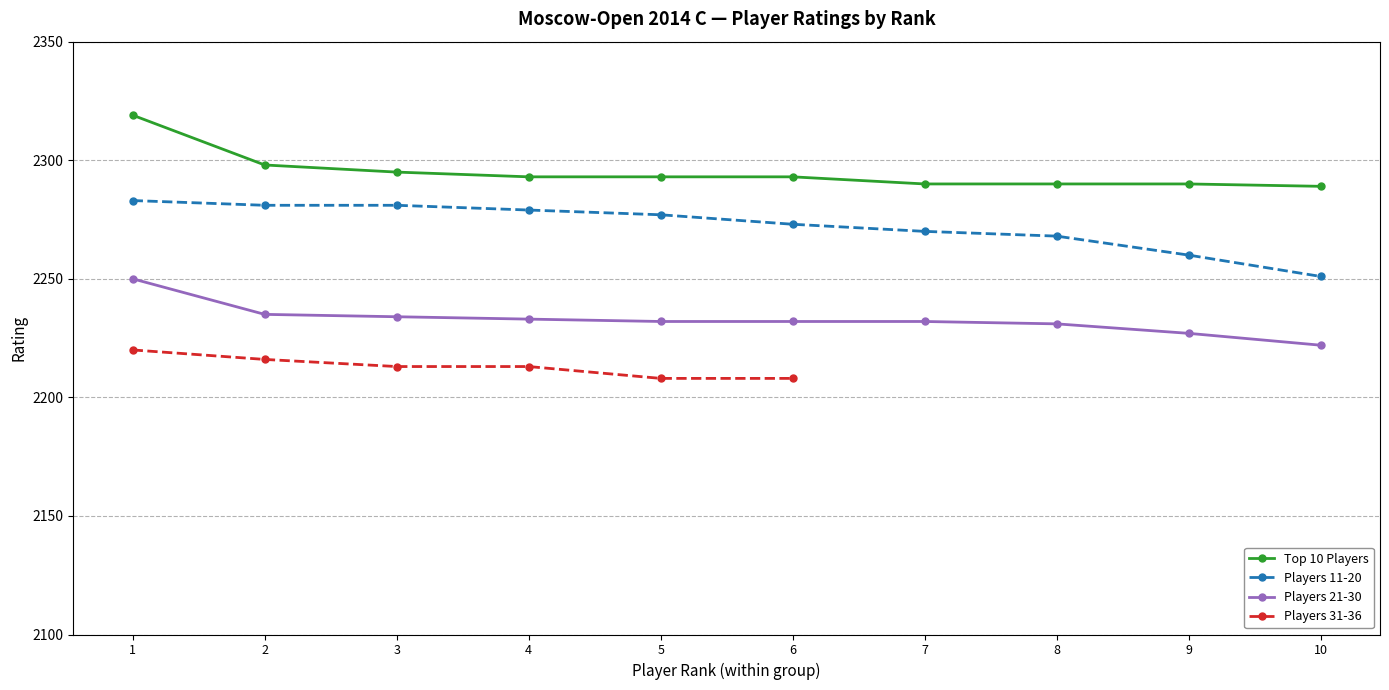

True or false: Players 21-30 has more than 1 interior local peaks.

False